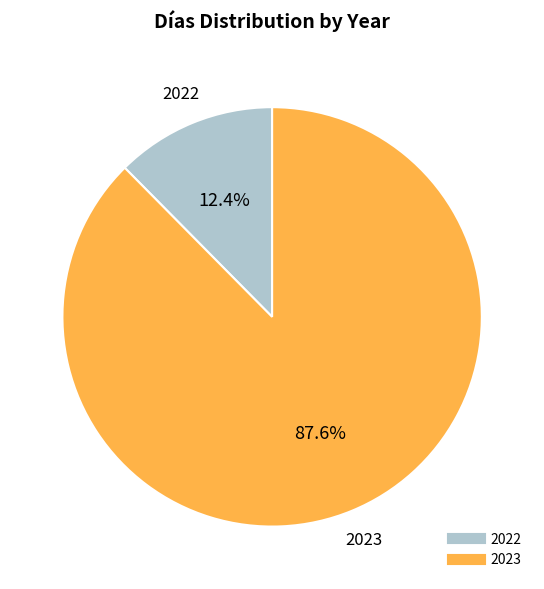

To the nearest percent, what is the combined percentage of 2023 and 2022?

100%